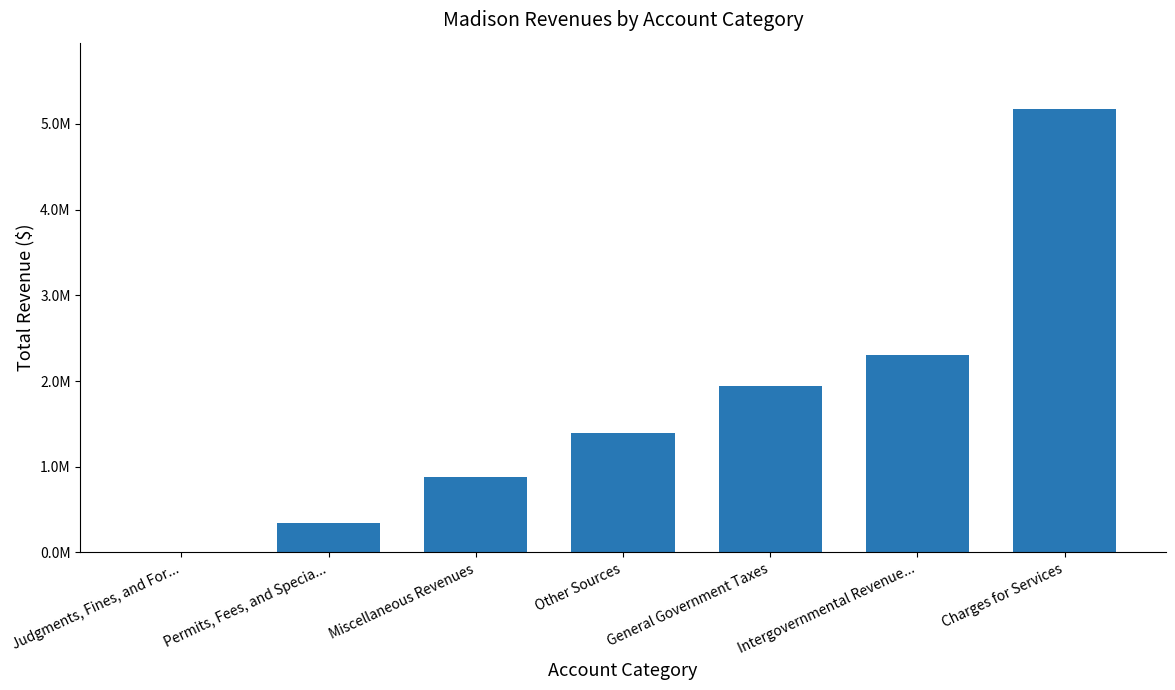

What is the sum of the values at Intergovernmental Revenue... and Judgments, Fines, and For...?

2298335